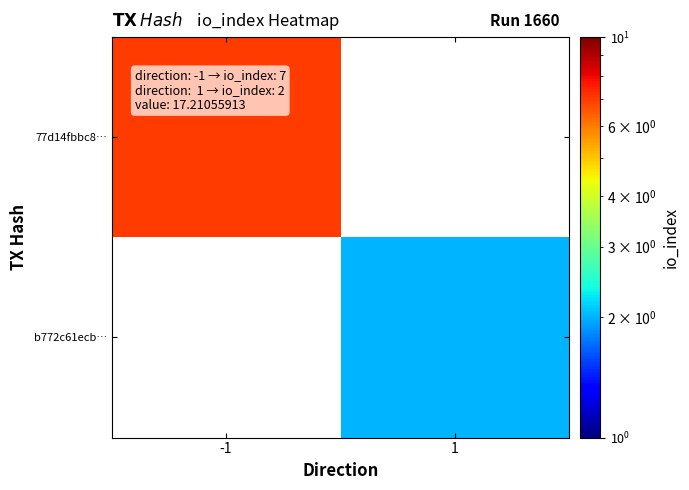

The 77d14fbbc8… series shows 4.7 at -1. True or false?

False